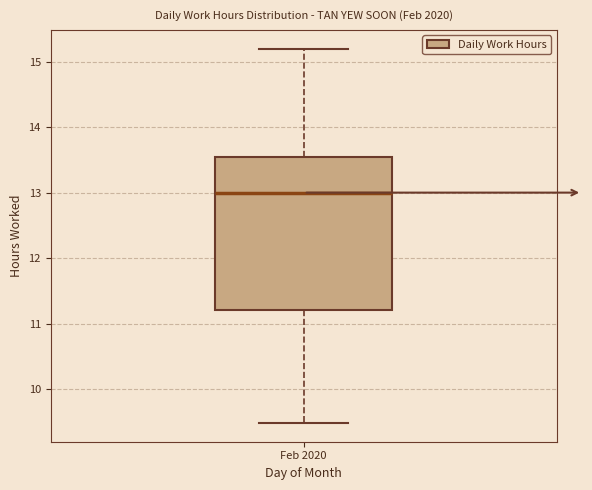

Where does the lower whisker of the box for Feb 2020 end on the y-axis? The values are not printed on the chart, so give them approximately, as read against the axis.

9.5